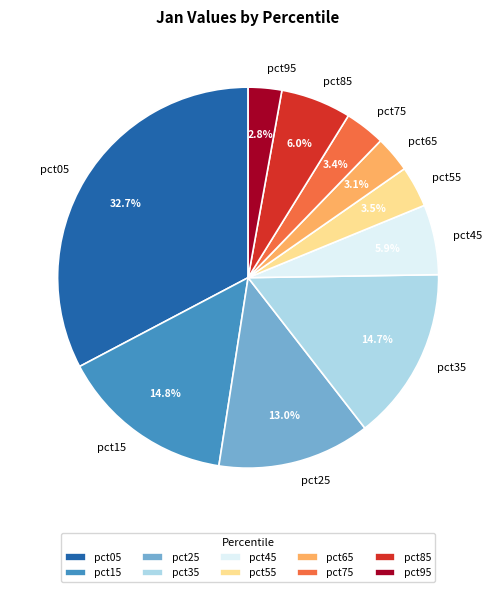

Does pct05 represent more than half of the total?

No